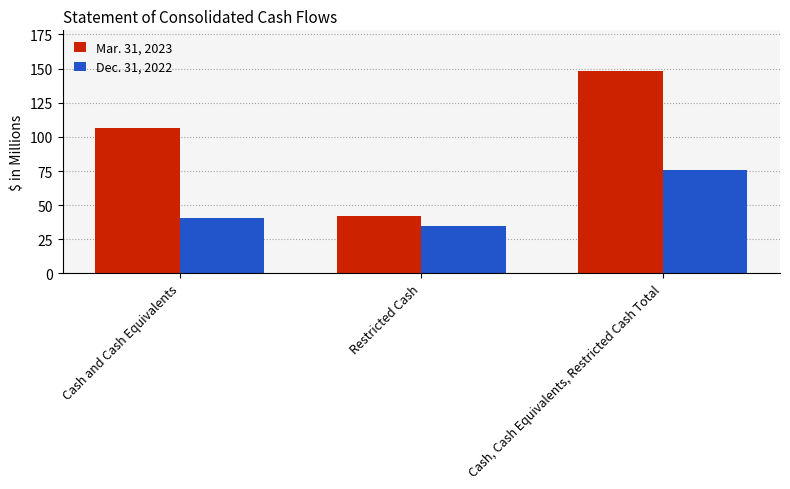

Rank the series by their average value, from highest to lowest.

Mar. 31, 2023, Dec. 31, 2022